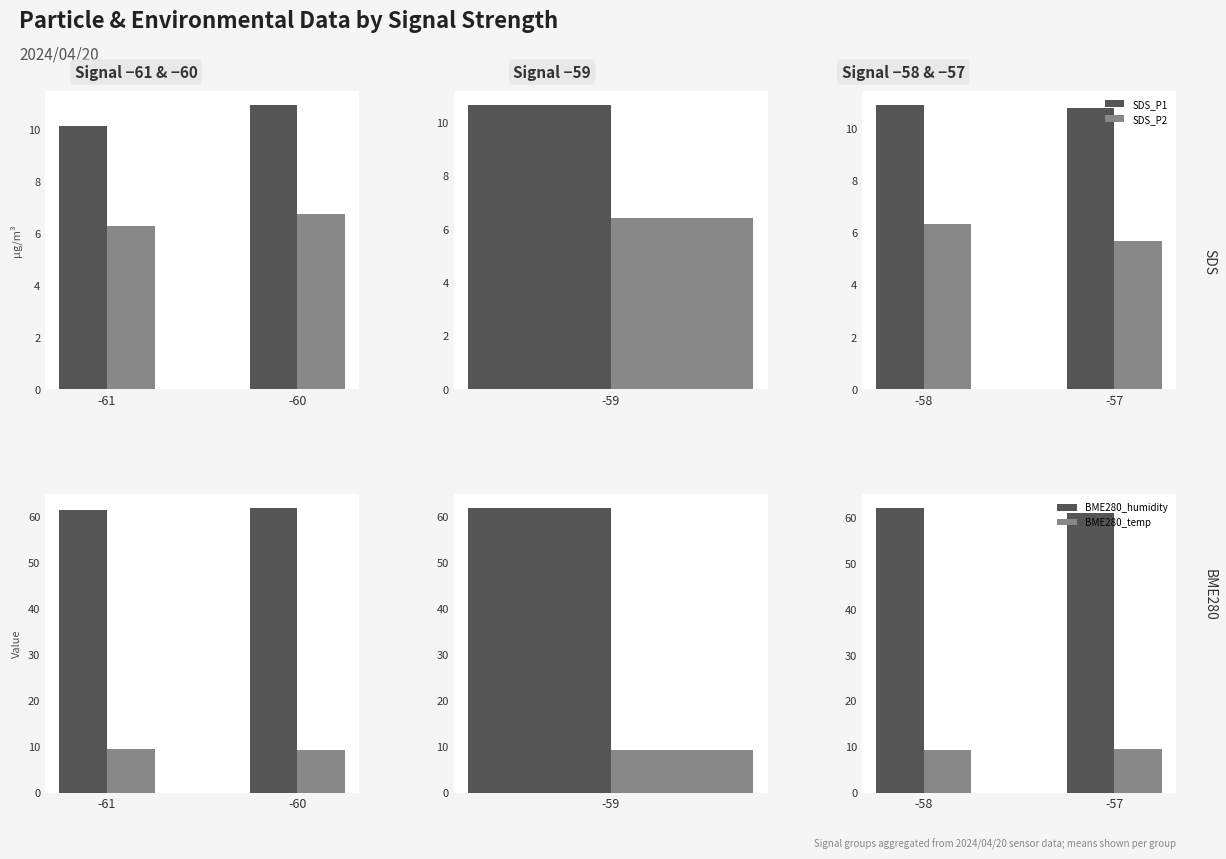

What is the value of the BME280_humidity bar at the 2nd from the left?

61.0